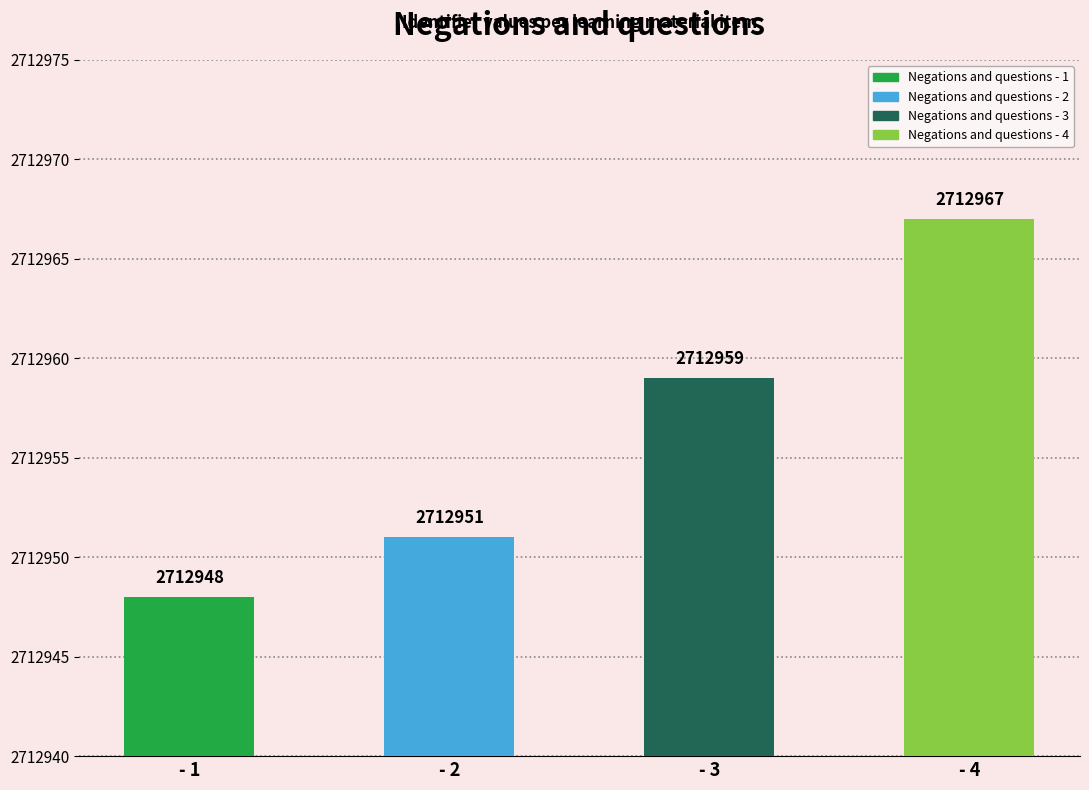

What is the sum of the values at - 1 and - 4?

5425915